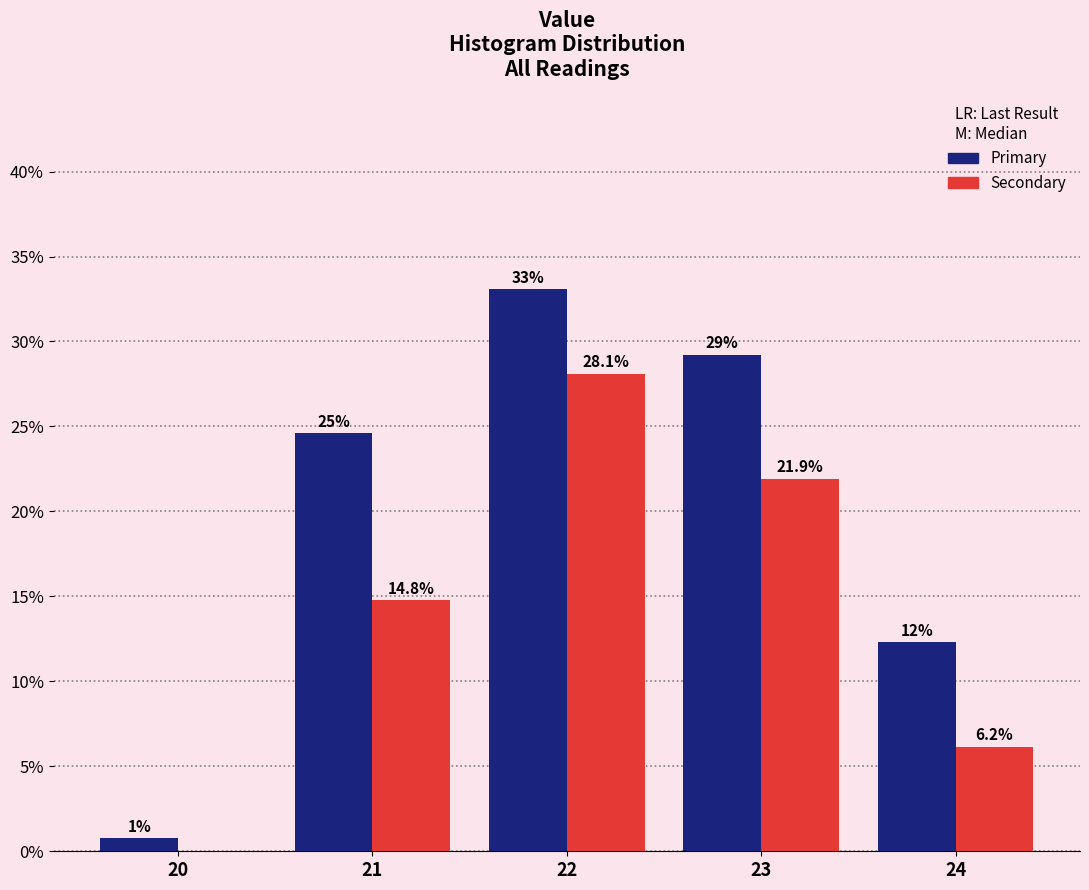

Are the bars horizontal?

No